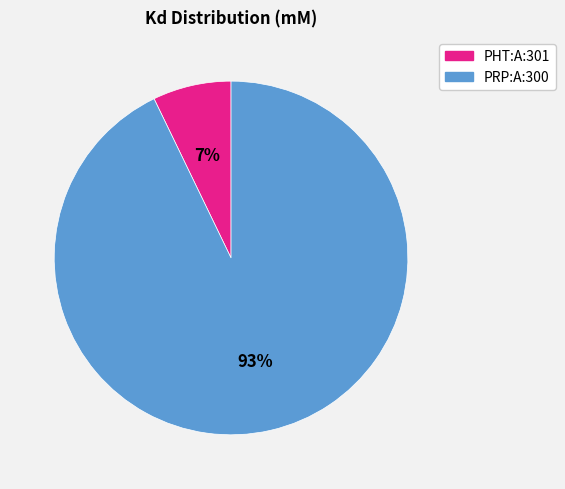

Which category accounts for the majority?

PRP:A:300